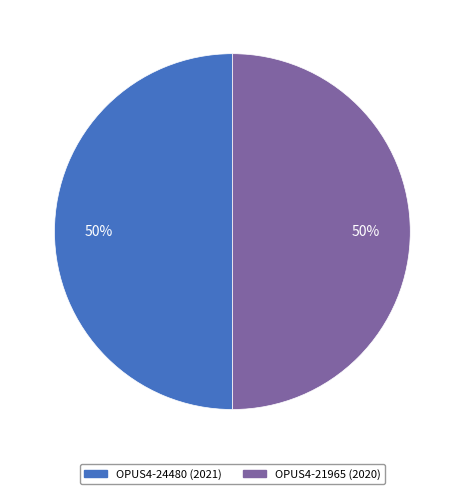

To the nearest percent, what percentage of the pie is OPUS4-24480 (2021)?

50%